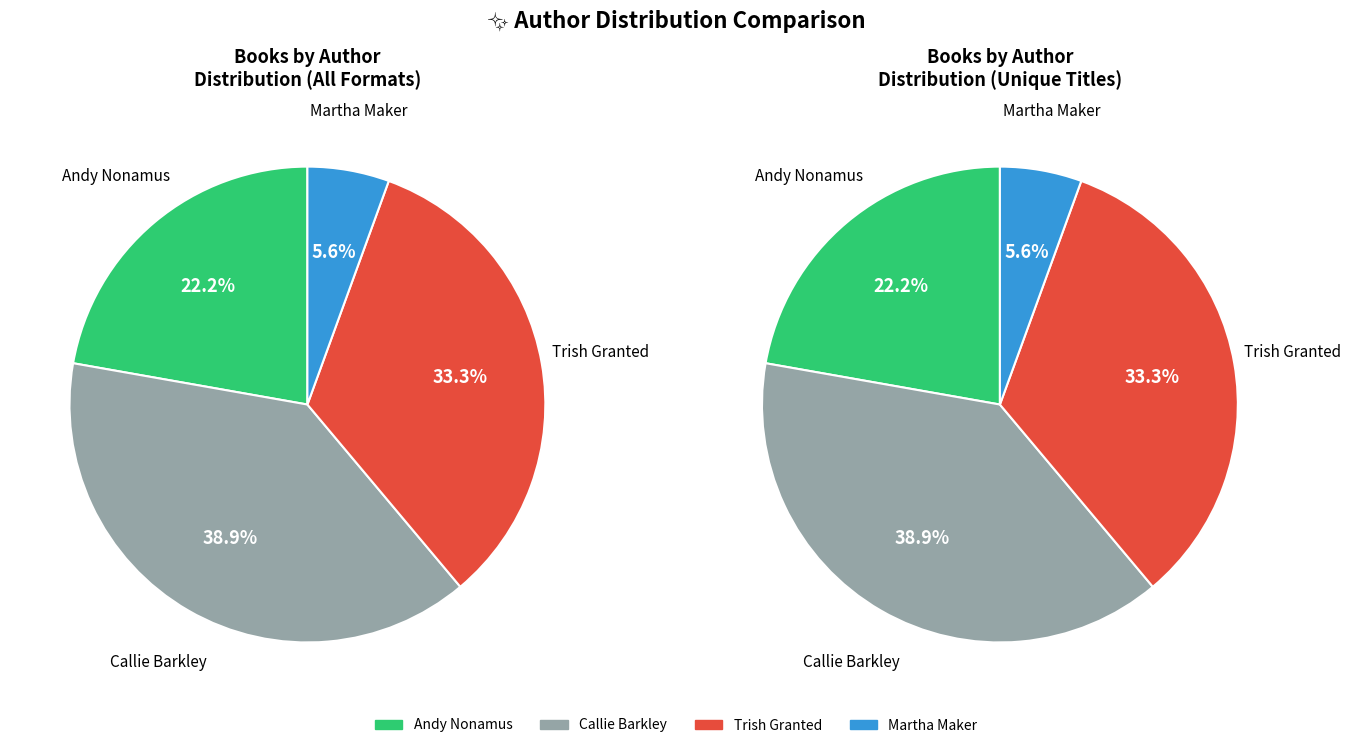

What is the change in value from Andy Nonamus (202033087) to Callie Barkley (403888709)?

+3